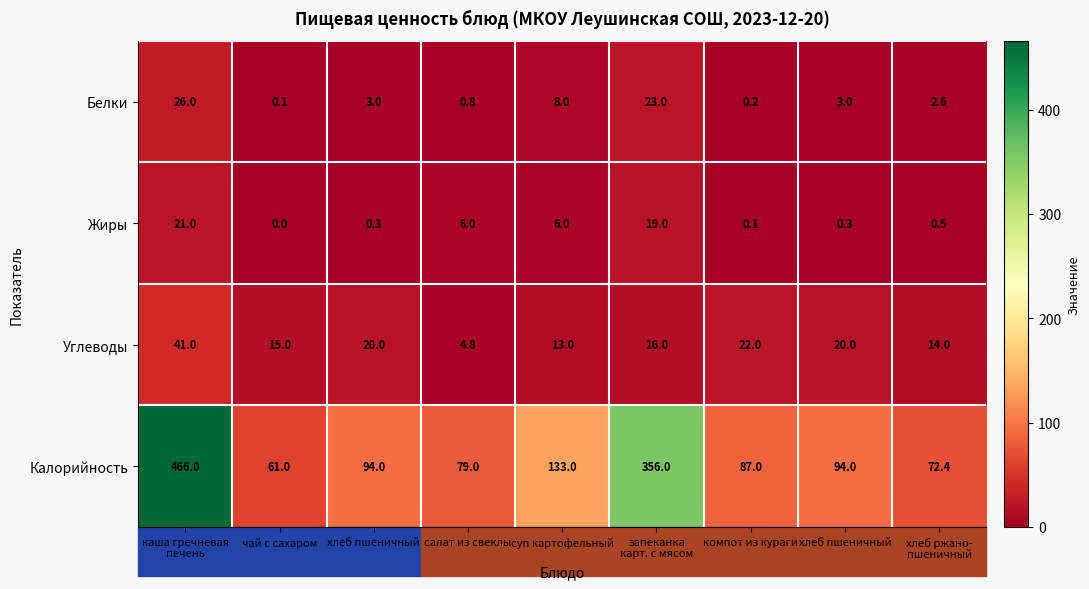

What is the spread (max minus min) of values at суп картофельный?

127.0